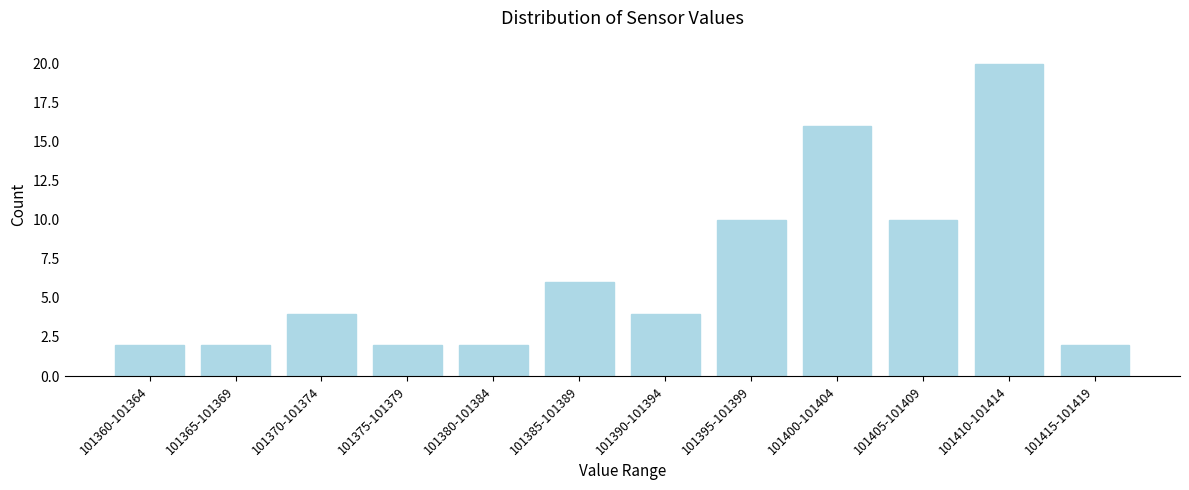

Reading left to right, transcribe all the data shown in this chart.

101360-101364=2	101365-101369=2	101370-101374=4	101375-101379=2	101380-101384=2	101385-101389=6	101390-101394=4	101395-101399=10	101400-101404=16	101405-101409=10	101410-101414=20	101415-101419=2